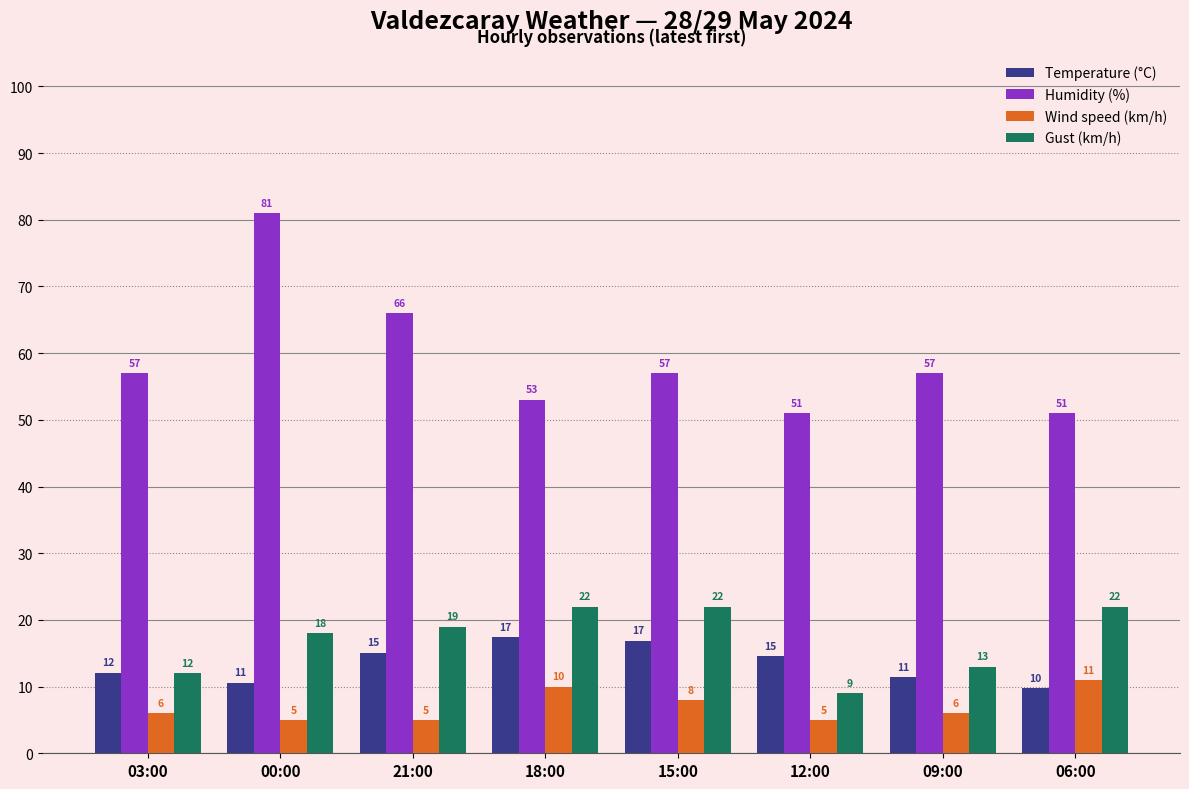

At how many categories does at least one series exceed 14?

8